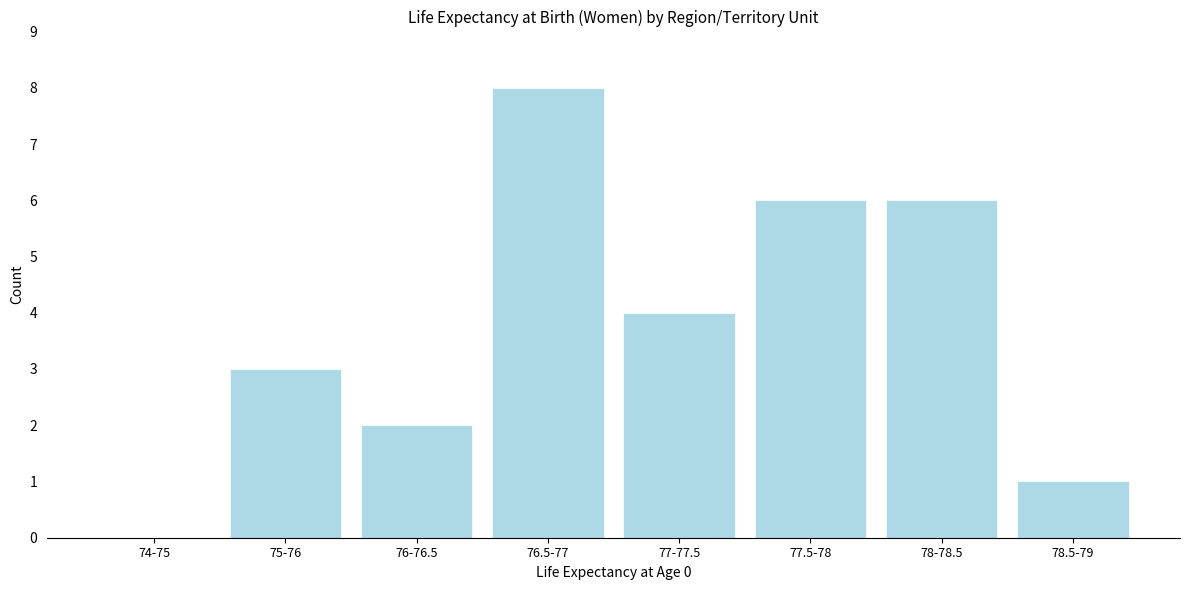

Reading right to left, list all the values displayed in this chart.

78.5-79=1	78-78.5=6	77.5-78=6	77-77.5=4	76.5-77=8	76-76.5=2	75-76=3	74-75=0